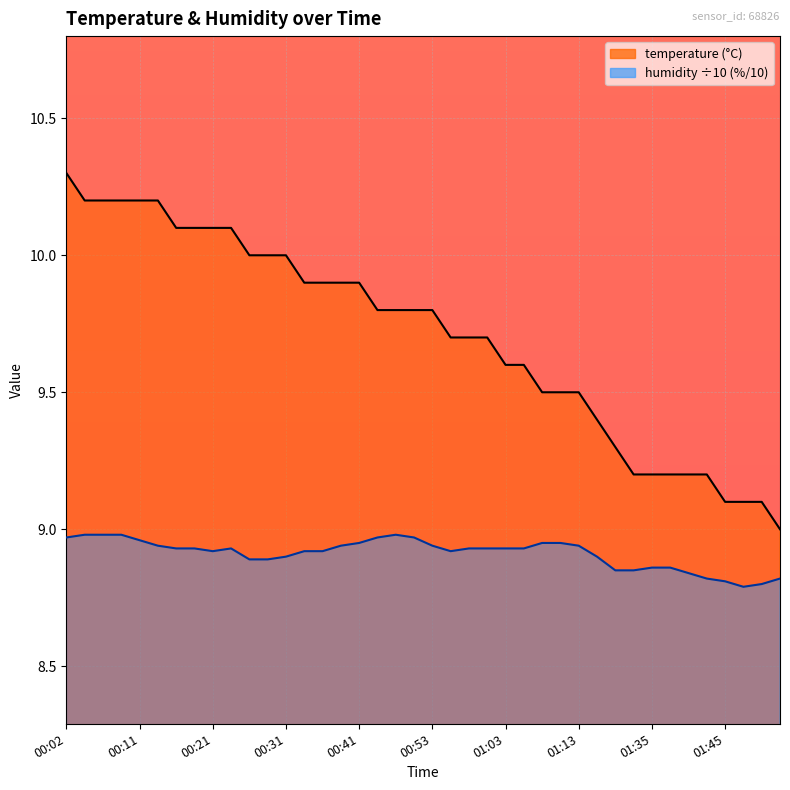

What is the difference between the second highest and minimum values in the temperature series?

1.2